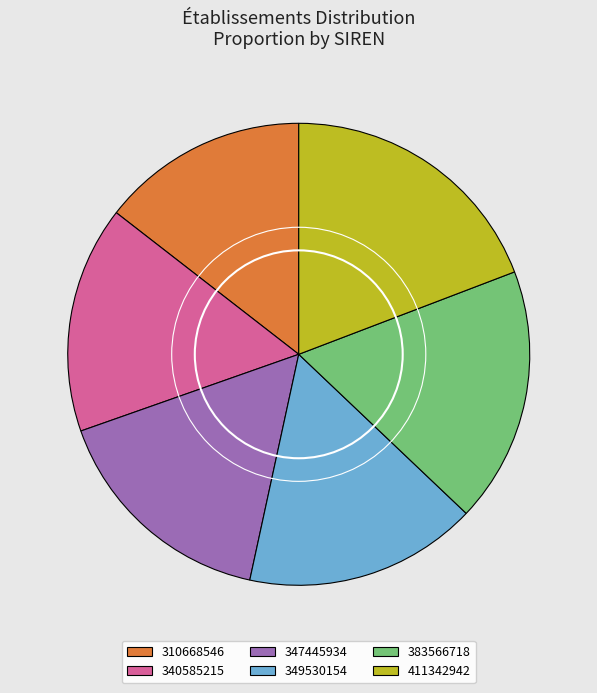

The 383566718 slice represents 6% of the pie. True or false?

False